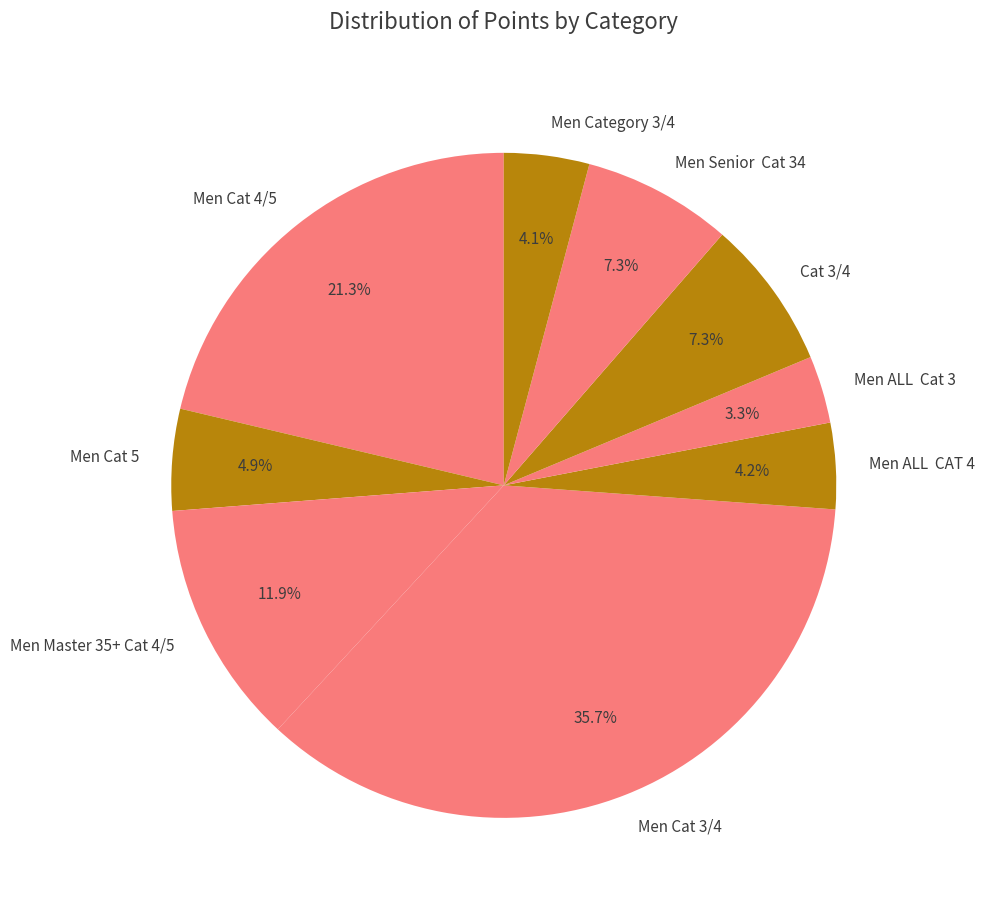

Which slice is the smallest?

Men ALL Cat 3